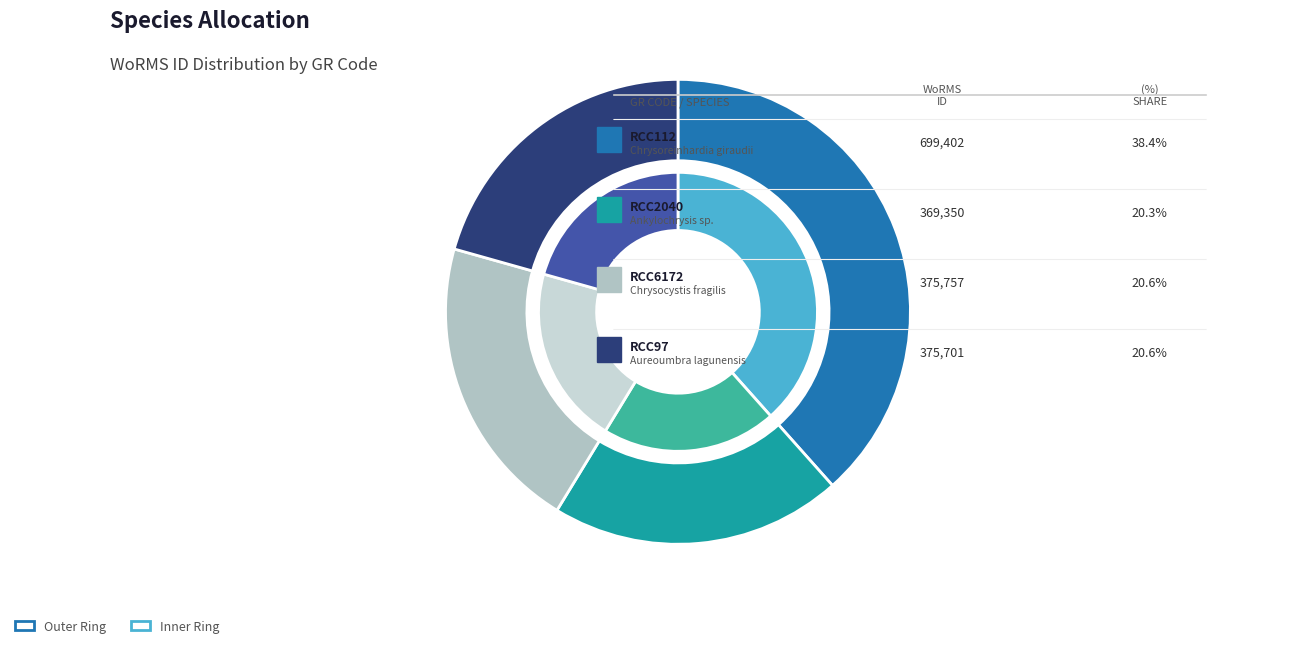

How many segments does this pie chart have?

4